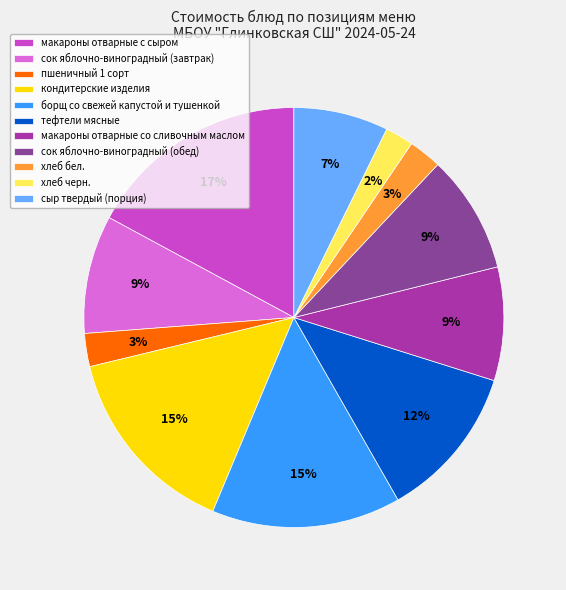

Does сыр твердый (порция) represent more than half of the total?

No